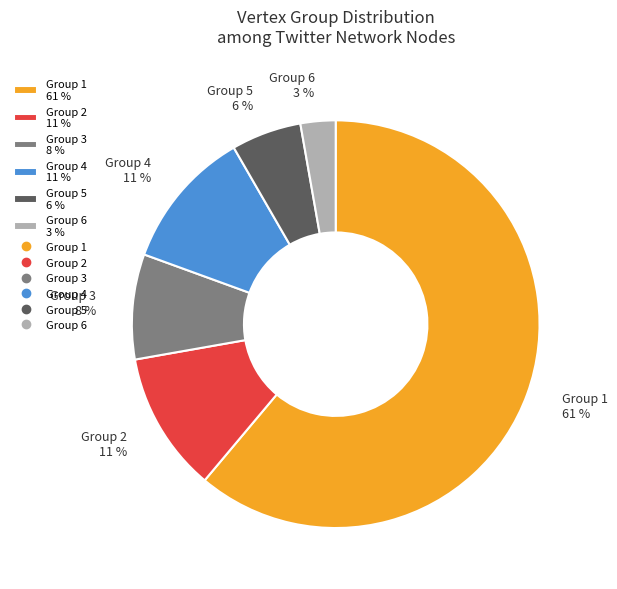

Between Group 4 11 % and Group 6 3 %, which is larger?

Group 4 11 %